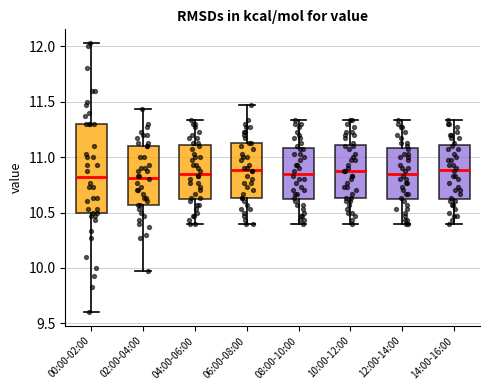

Reading left to right, transcribe this box plot: for each box, give where its median line is, the range the box spans, and where its two whiskers end, as read against the y-axis. The values are not printed on the chart, so give them approximately, as read against the axis.

00:00-02:00: median 10.80, box 10.50 to 11.30, whiskers 9.60 to 12.05
02:00-04:00: median 10.80, box 10.55 to 11.10, whiskers 9.95 to 11.45
04:00-06:00: median 10.85, box 10.60 to 11.10, whiskers 10.40 to 11.35
06:00-08:00: median 10.90, box 10.65 to 11.15, whiskers 10.40 to 11.45
08:00-10:00: median 10.85, box 10.60 to 11.10, whiskers 10.40 to 11.35
10:00-12:00: median 10.85, box 10.65 to 11.10, whiskers 10.40 to 11.35
12:00-14:00: median 10.85, box 10.60 to 11.10, whiskers 10.40 to 11.35
14:00-16:00: median 10.90, box 10.60 to 11.10, whiskers 10.40 to 11.35